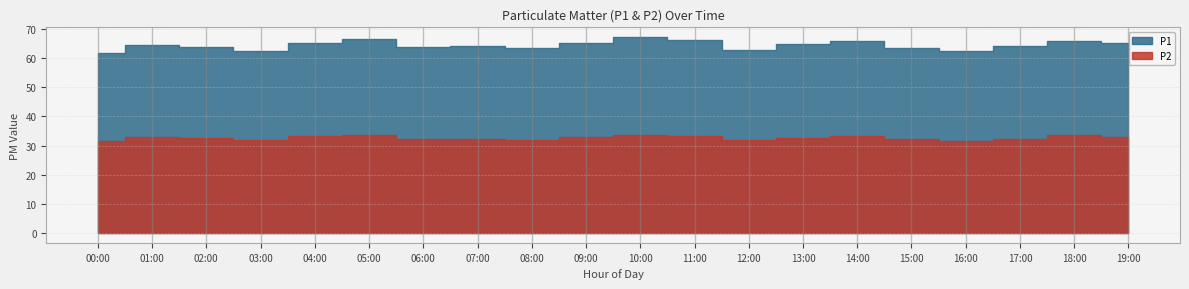

Reading right to left, list all the values displayed in this chart.

P1: 65.4	66.2	64.1	62.5	63.7	65.9	64.8	63.2	66.5	67.3	65.1	62.9	63.5	64.2	66.8	65.3	62.1	63.8	64.5	61.0
P2: 33.0	33.5	32.4	31.7	32.2	33.3	32.6	32.0	33.2	33.8	32.7	31.9	32.1	32.4	33.6	33.1	31.8	32.5	32.9	31.2